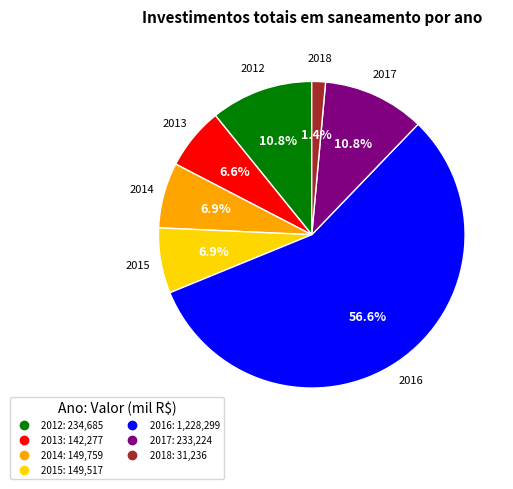

Combined, what portion of the pie is 2018 and 2015?

8.3%